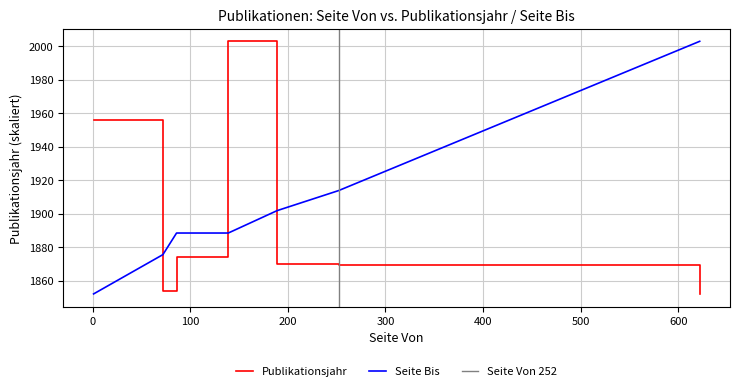

What is the sum of the Publikationsjahr values at 72 and 252?

3723.0